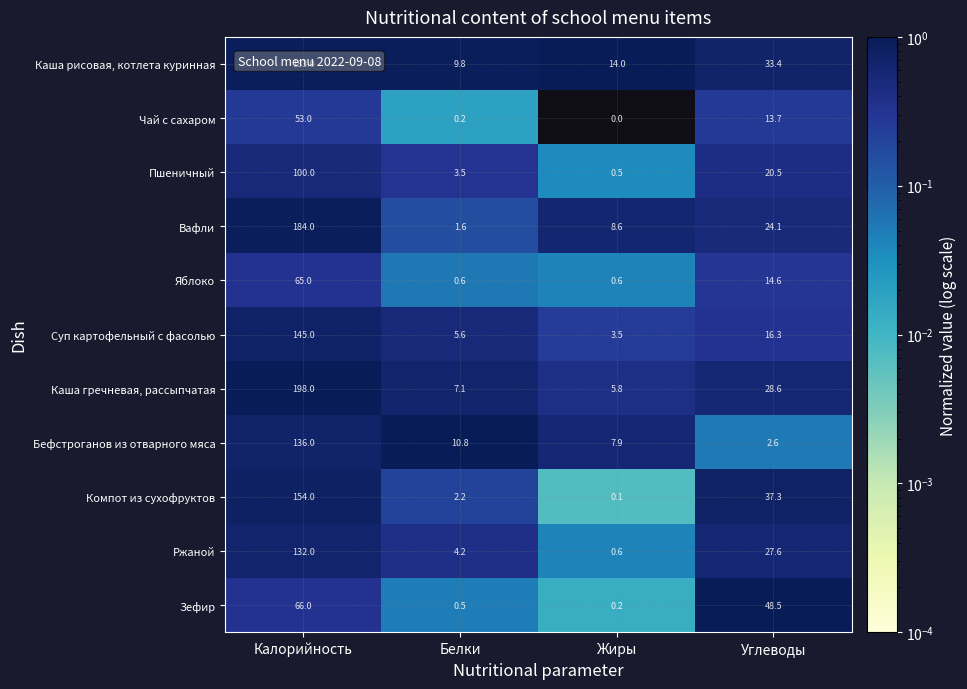

Which series has the largest range (max minus min)?

Каша гречневая, рассыпчатая